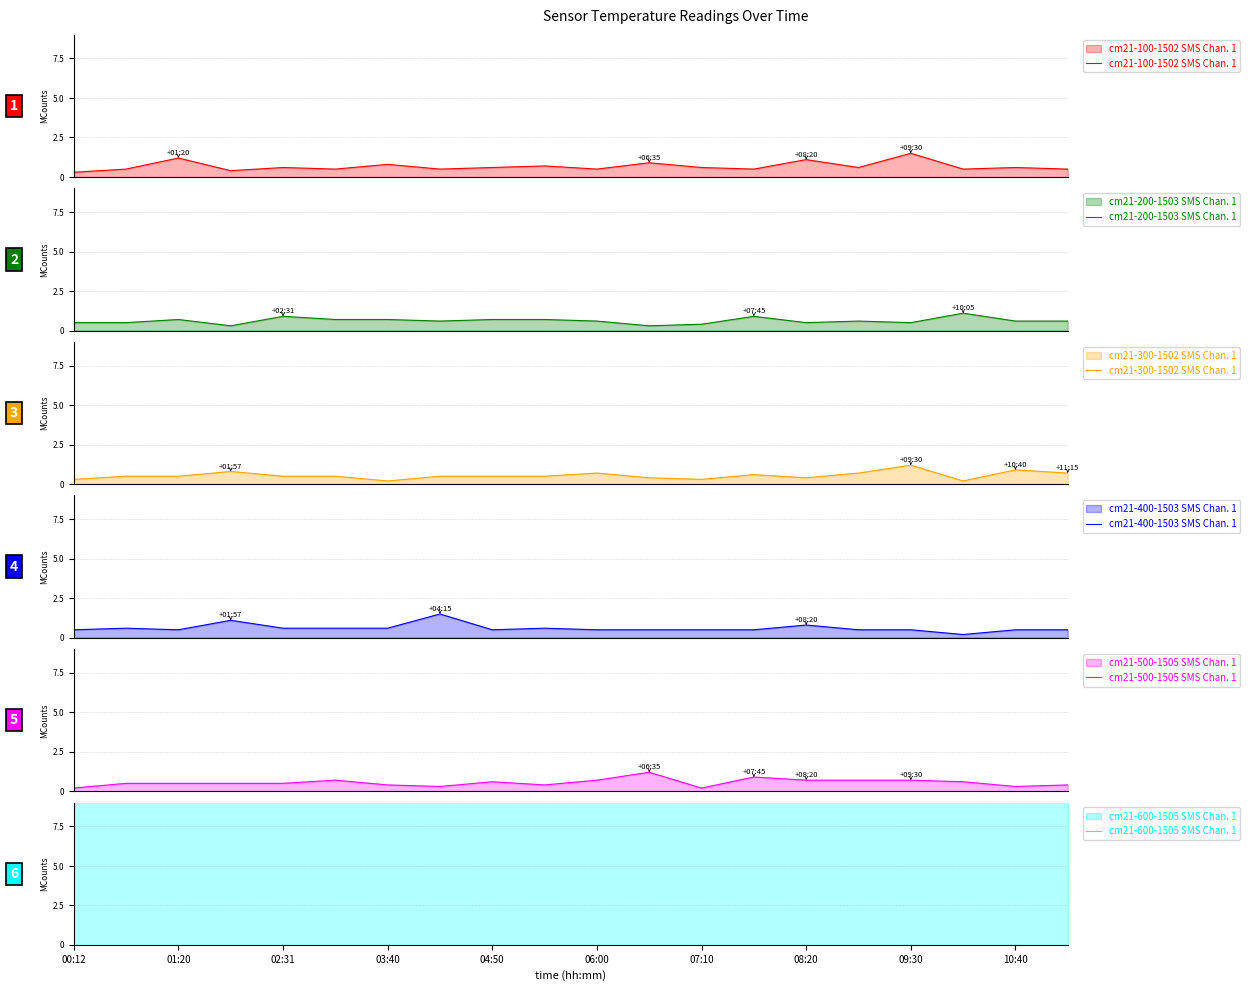

At which category does the chart reach its peak across all series?

00:12